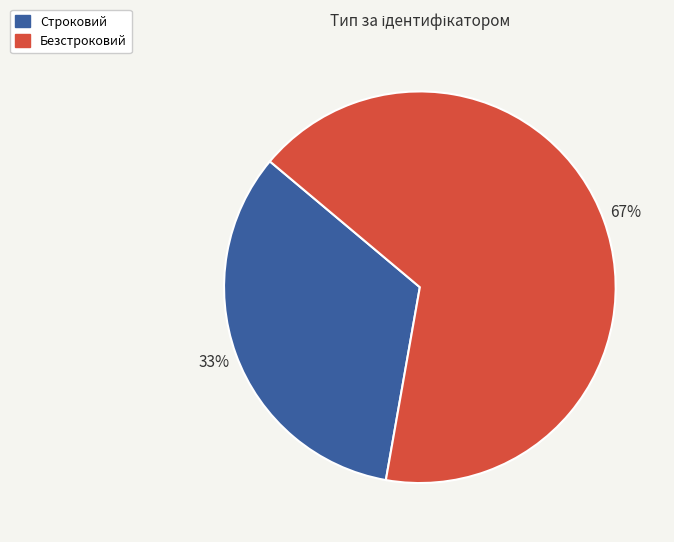

Count the number of slices in the pie.

2